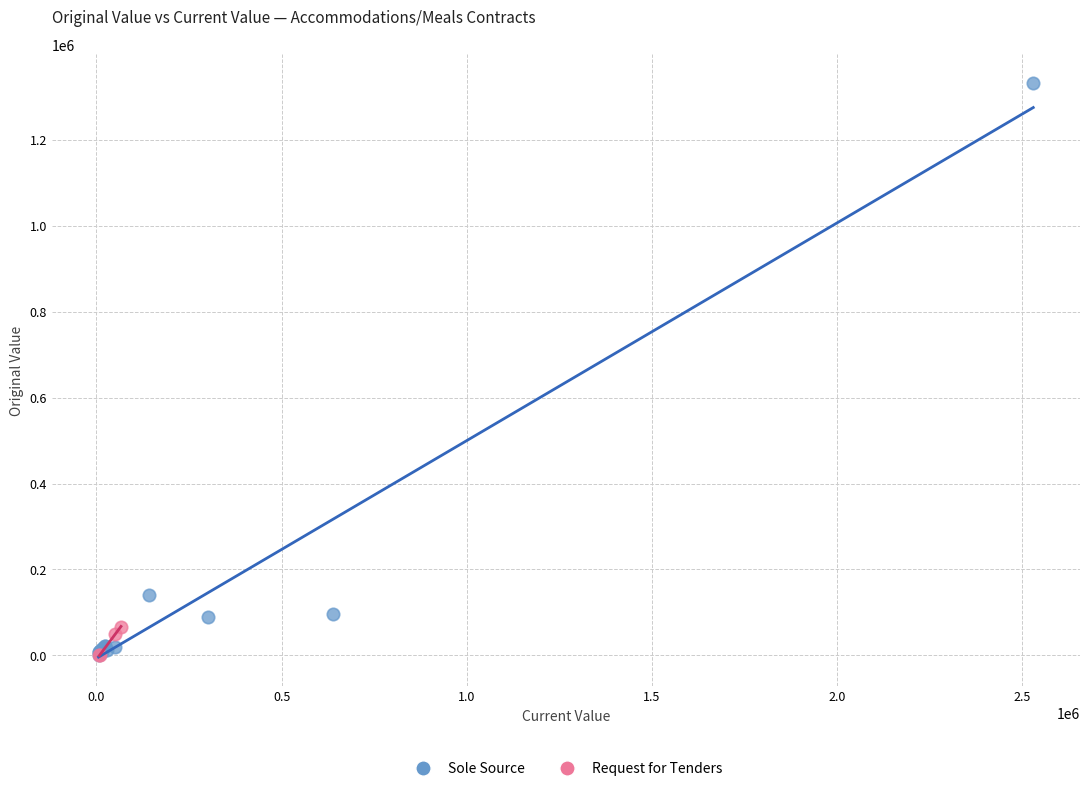

Which series has the largest Y range (max minus min)?

Sole Source